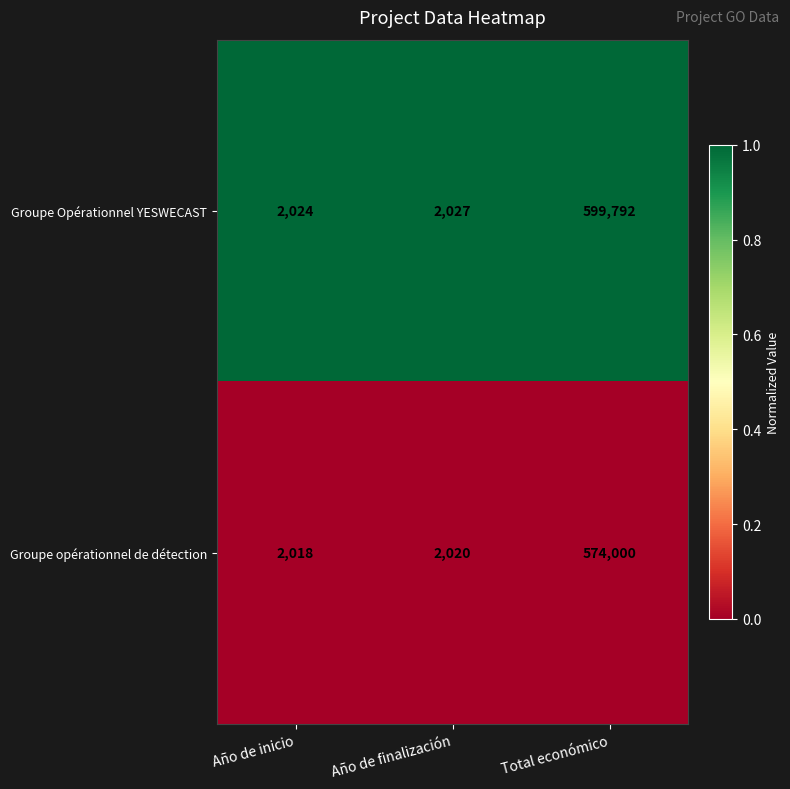

List the series in order of their peak value, highest first.

Groupe Opérationnel YESWECAST, Groupe opérationnel de détection